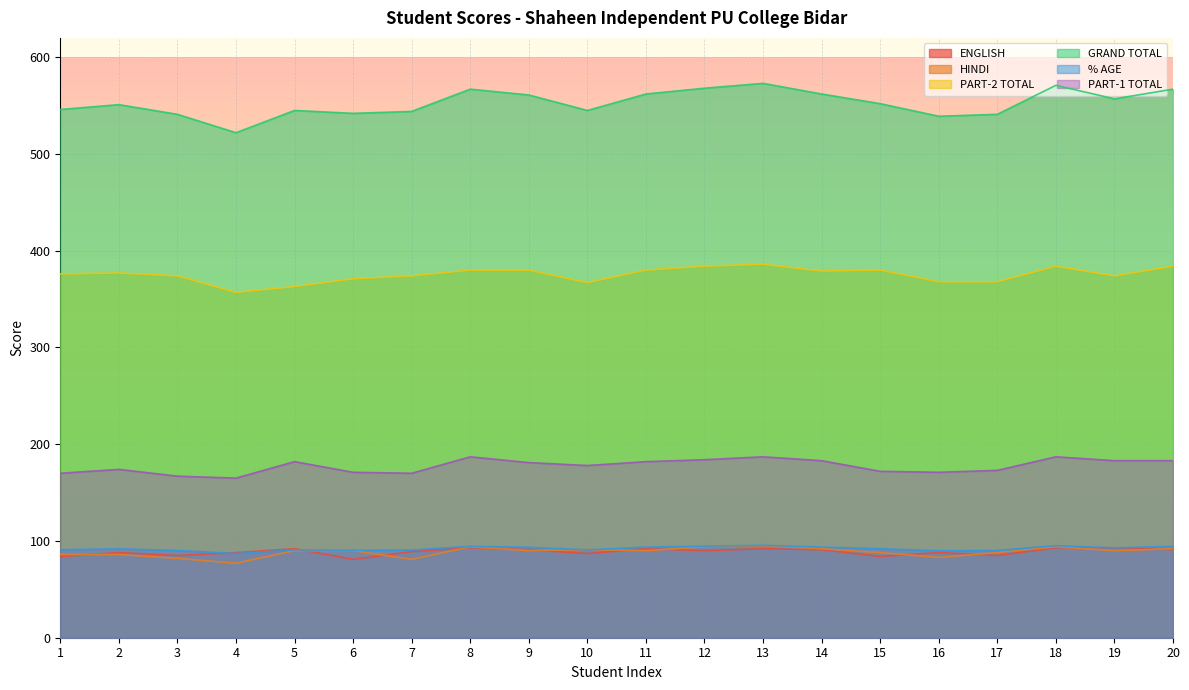

What is the difference between the second highest and minimum values in the PART-1 TOTAL series?

22.0